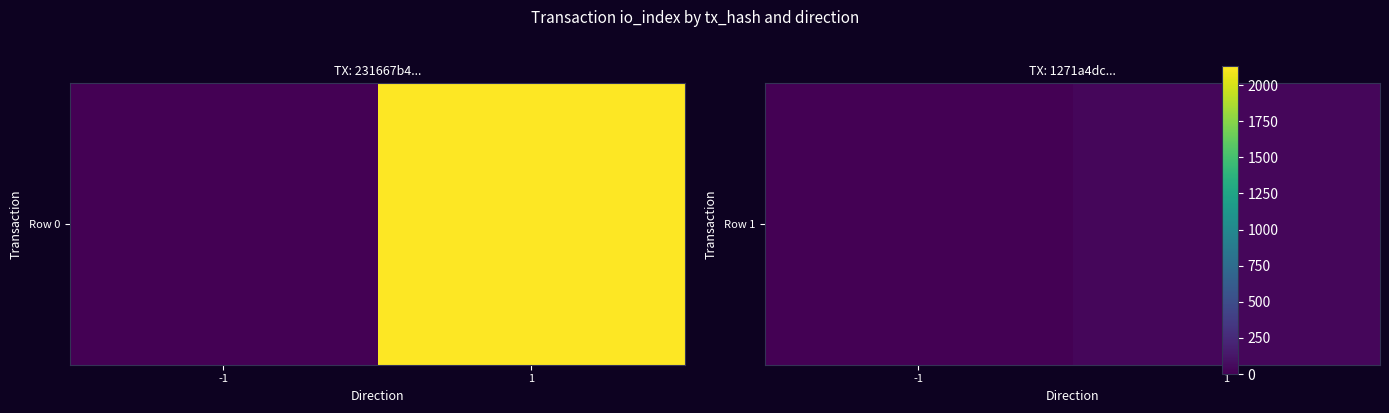

Rank the categories by value from lowest to highest.

-1, 1